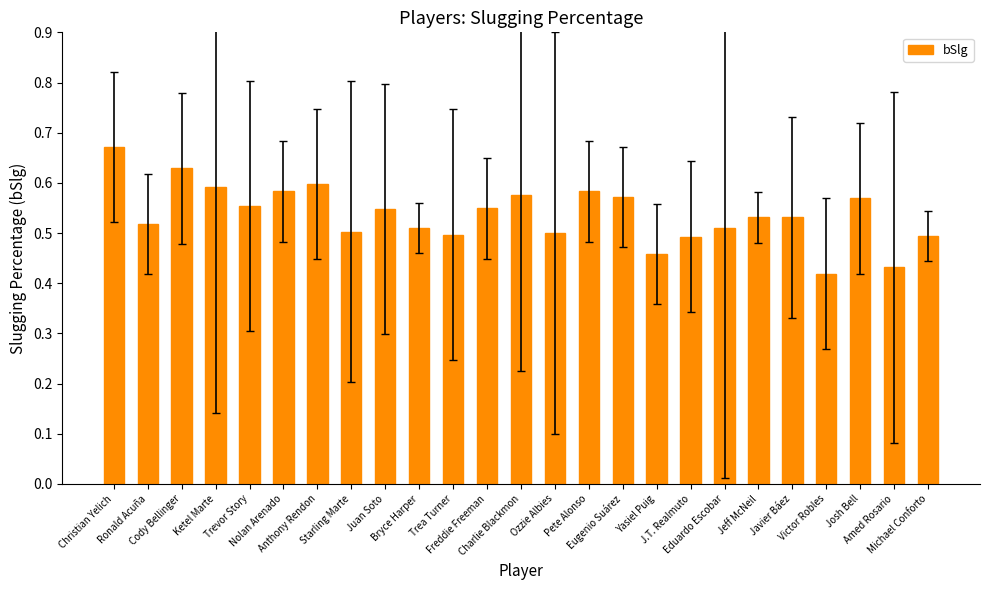

What is the label of the 24th bar from the left?

Amed Rosario